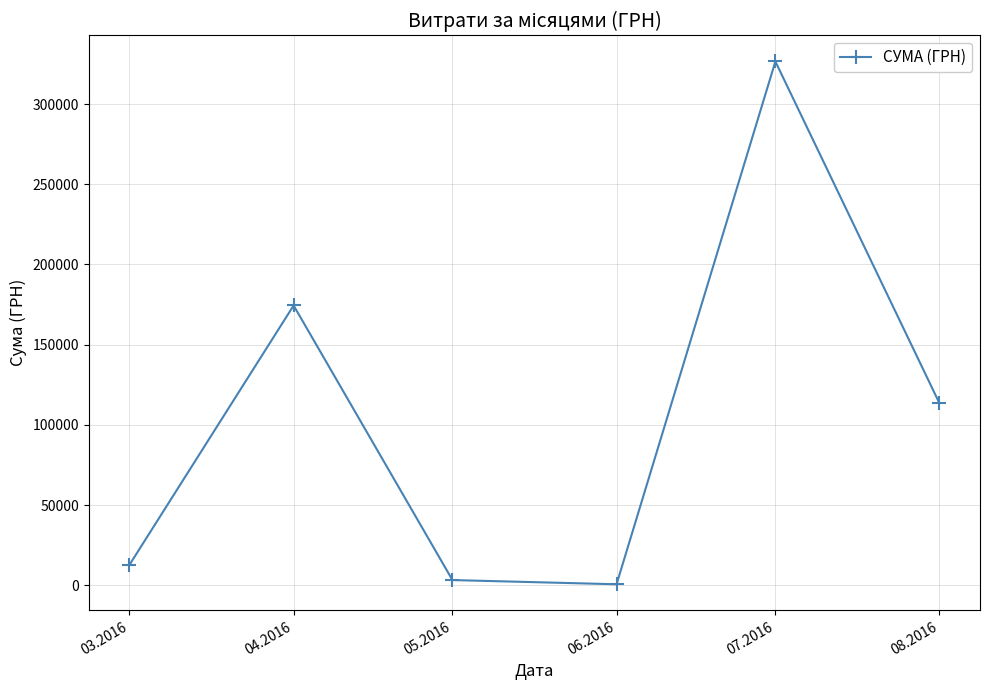

What is the average value?

105163.0